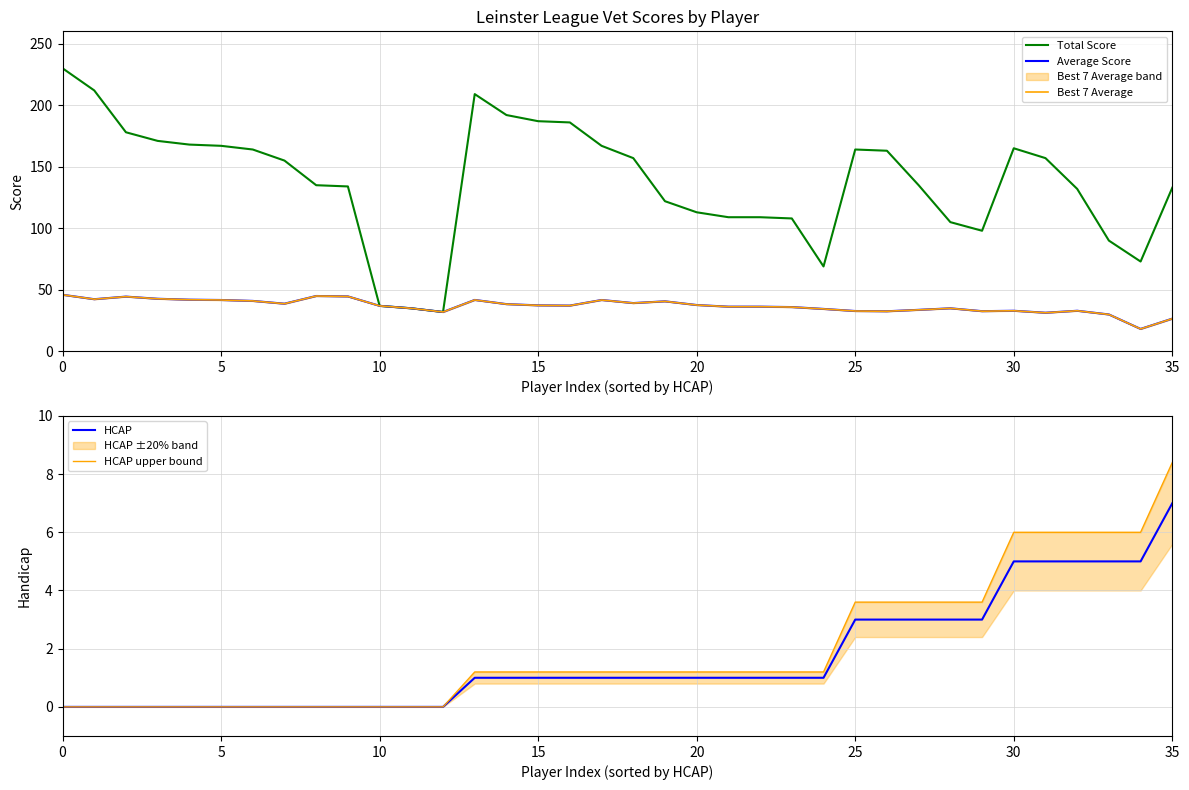

What is the value of the Best 7 Average point at the 6th from the left?

41.8